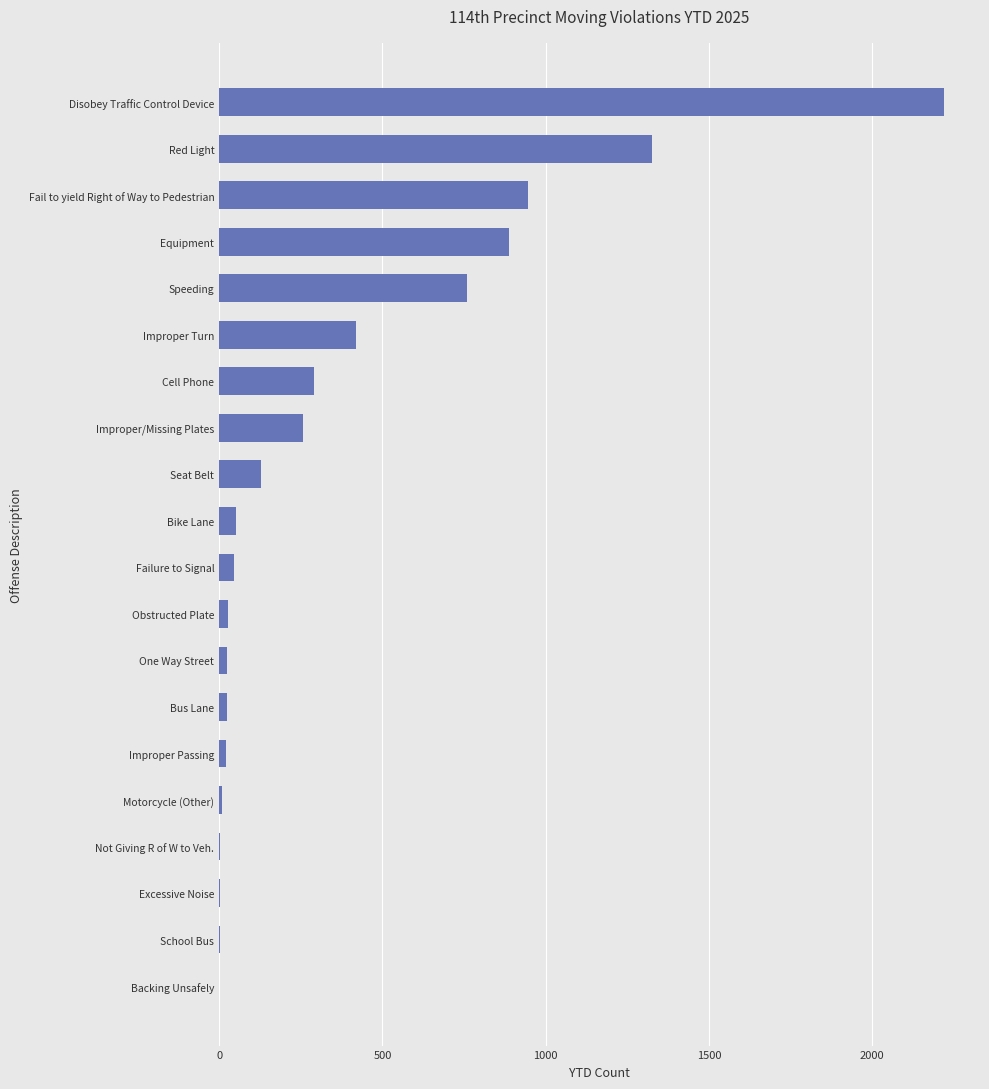

Is it true that the value at Fail to yield Right of Way to Pedestrian is 947?

True